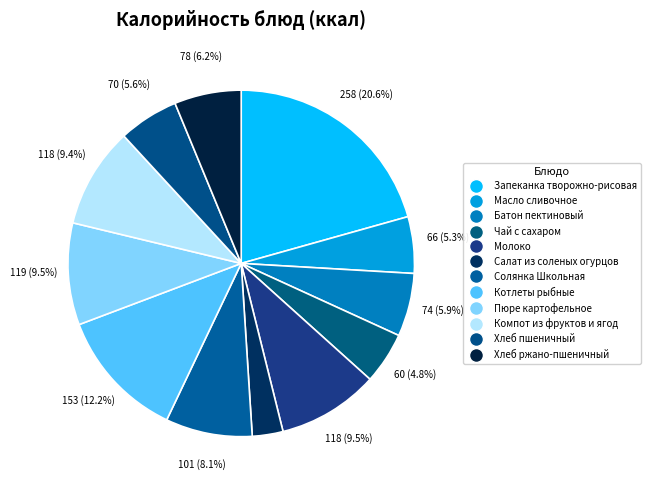

To the nearest percent, what is the average slice percentage?

8%